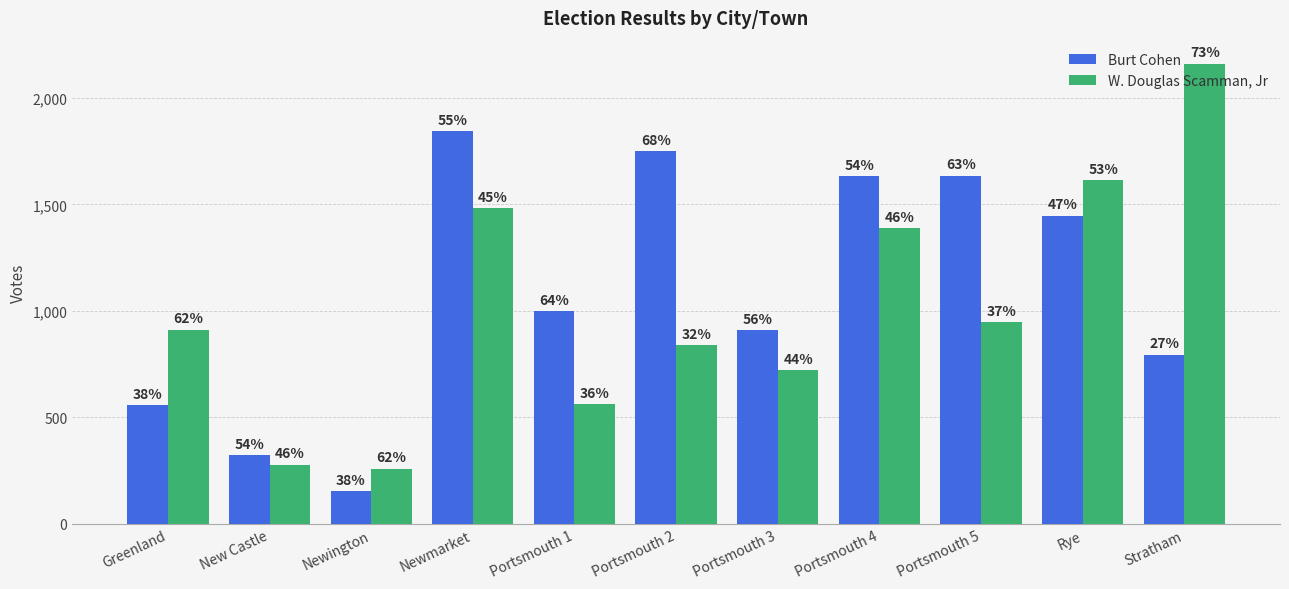

What are all the series names shown in the legend?

Burt Cohen, W. Douglas Scamman, Jr